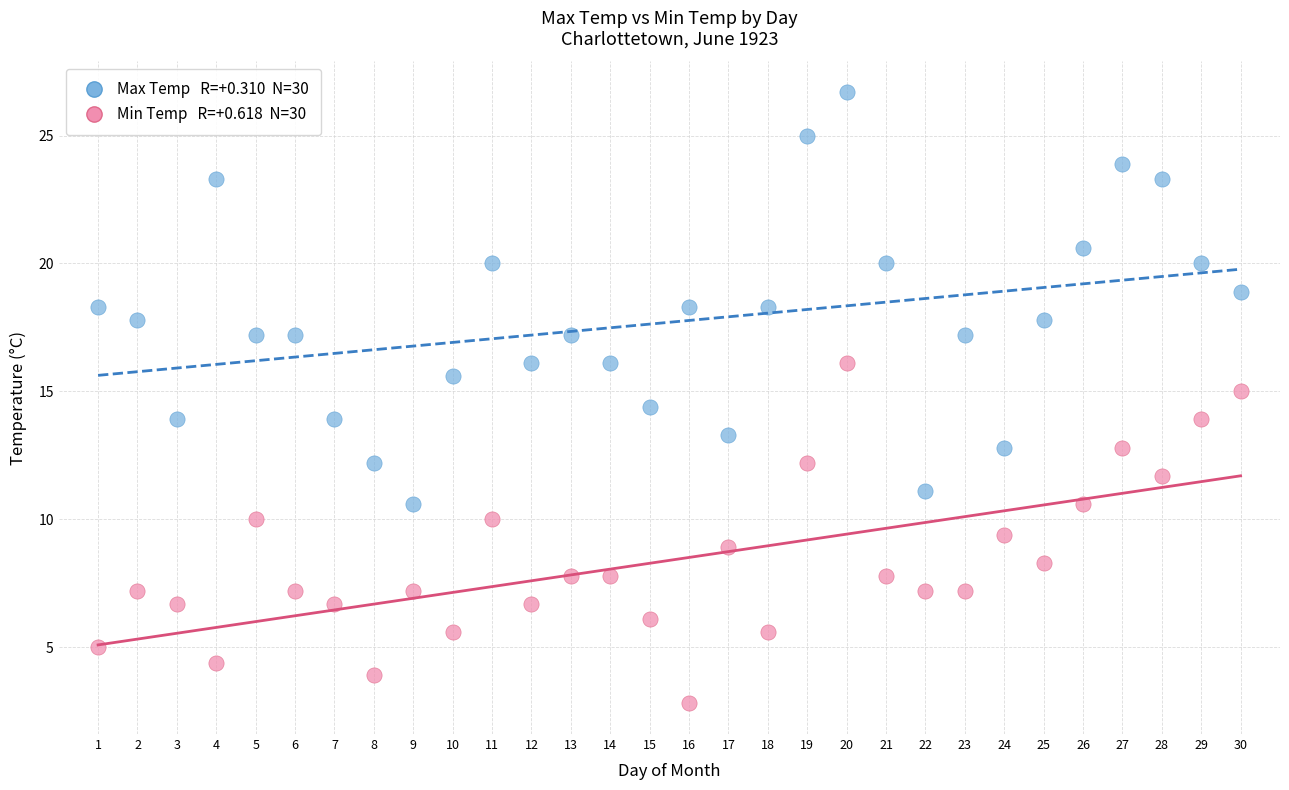

Across all data points, what is the range of Y values (max minus min)?

23.9